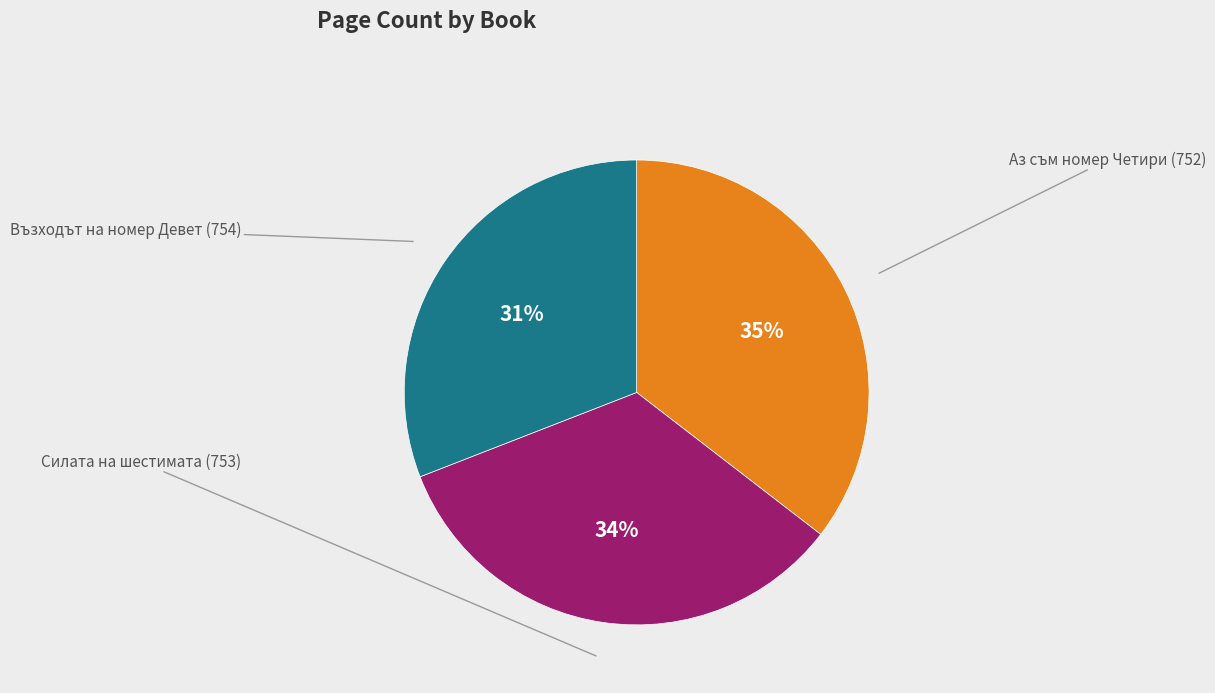

Does any single category account for the majority?

No